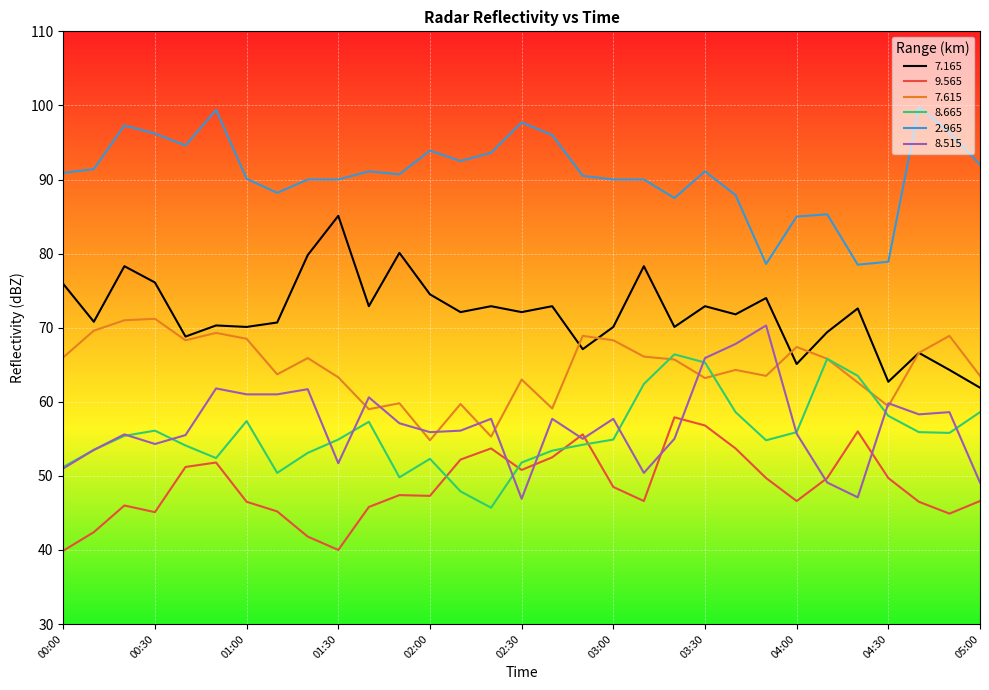

What is the greatest value displayed?

99.8